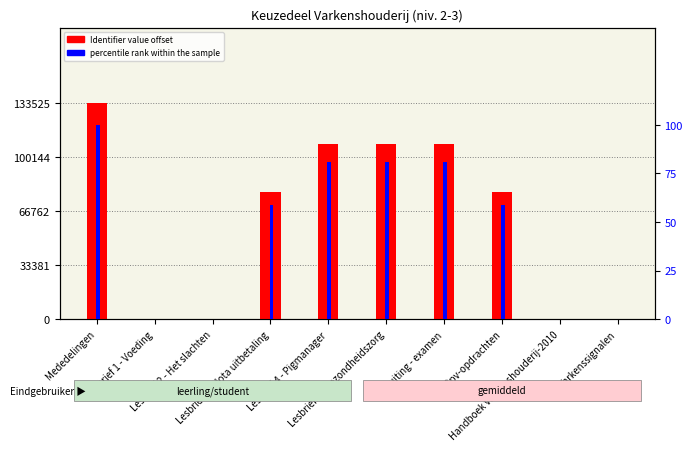

Rank the series by their maximum value, from highest to lowest.

Identifier value offset, percentile rank within the sample